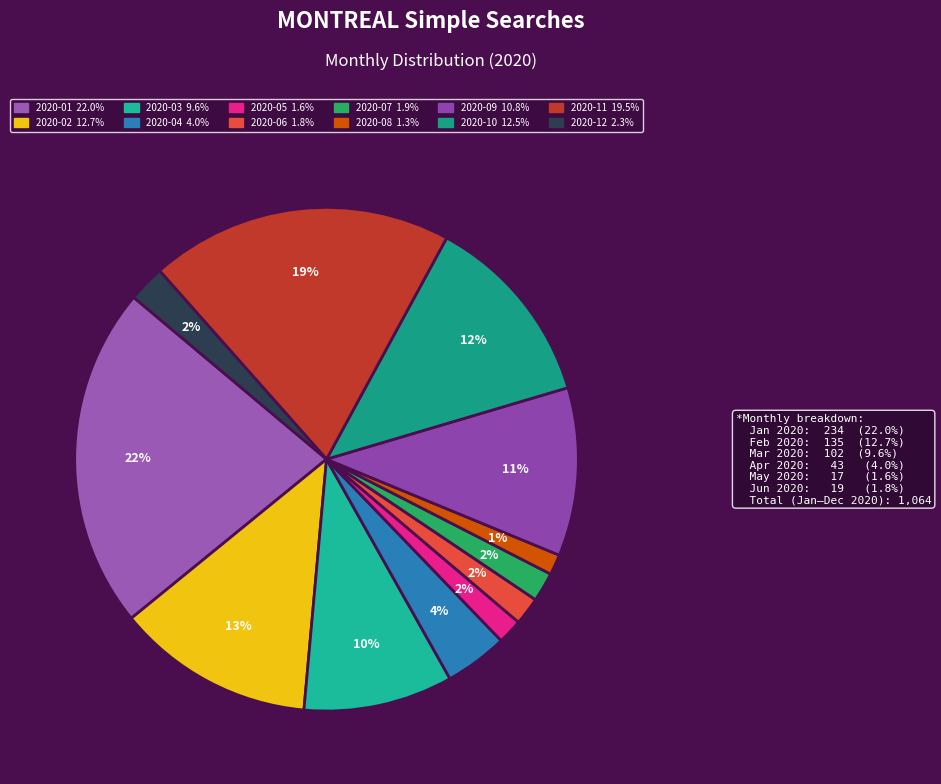

To the nearest percent, what is the difference between the largest and smallest slice percentages?

21%